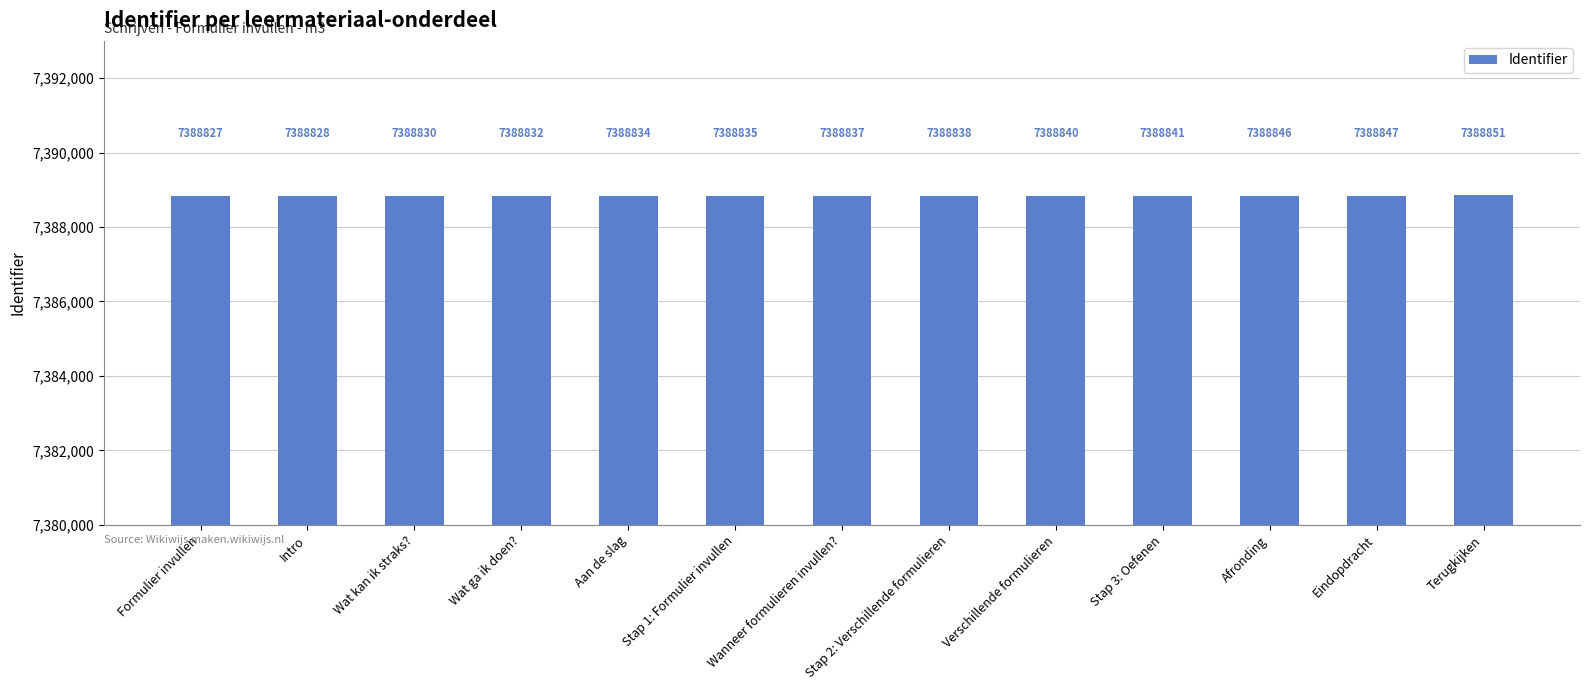

At which label is the value closest to 7388839?

Stap 2: Verschillende formulieren